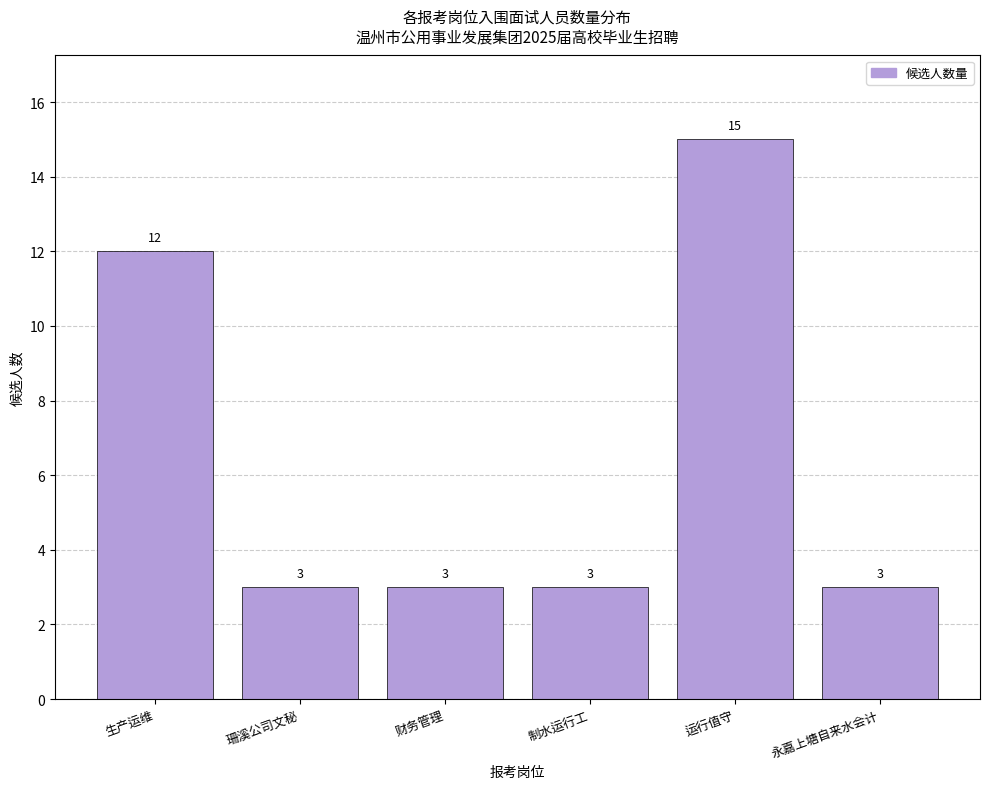

What is the value of the 3rd bar from the left?

3